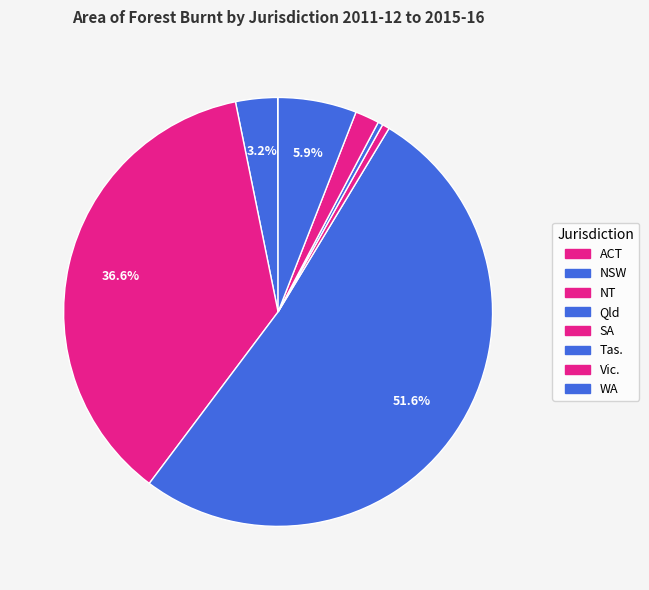

Which slice is the largest?

Qld